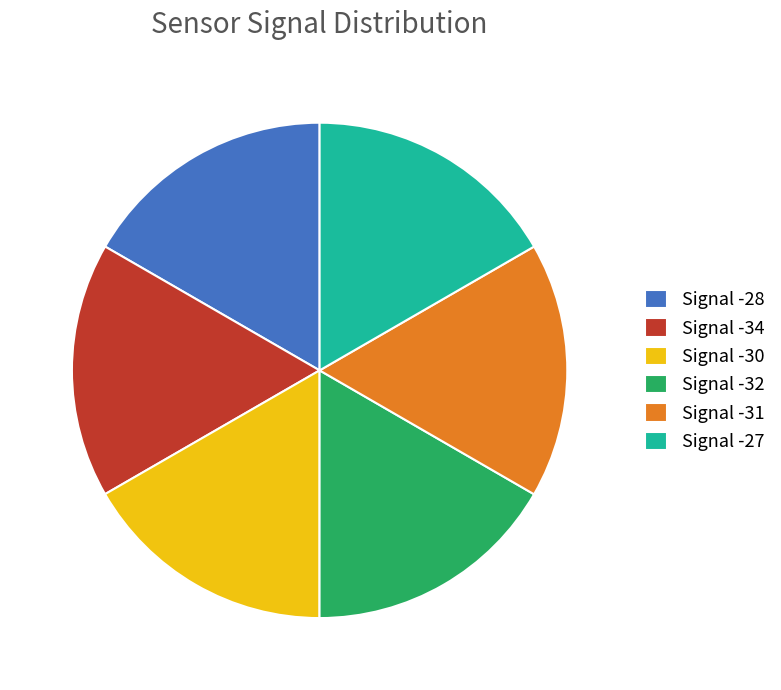

True or false: Signal -34 accounts for 10% of the total.

False